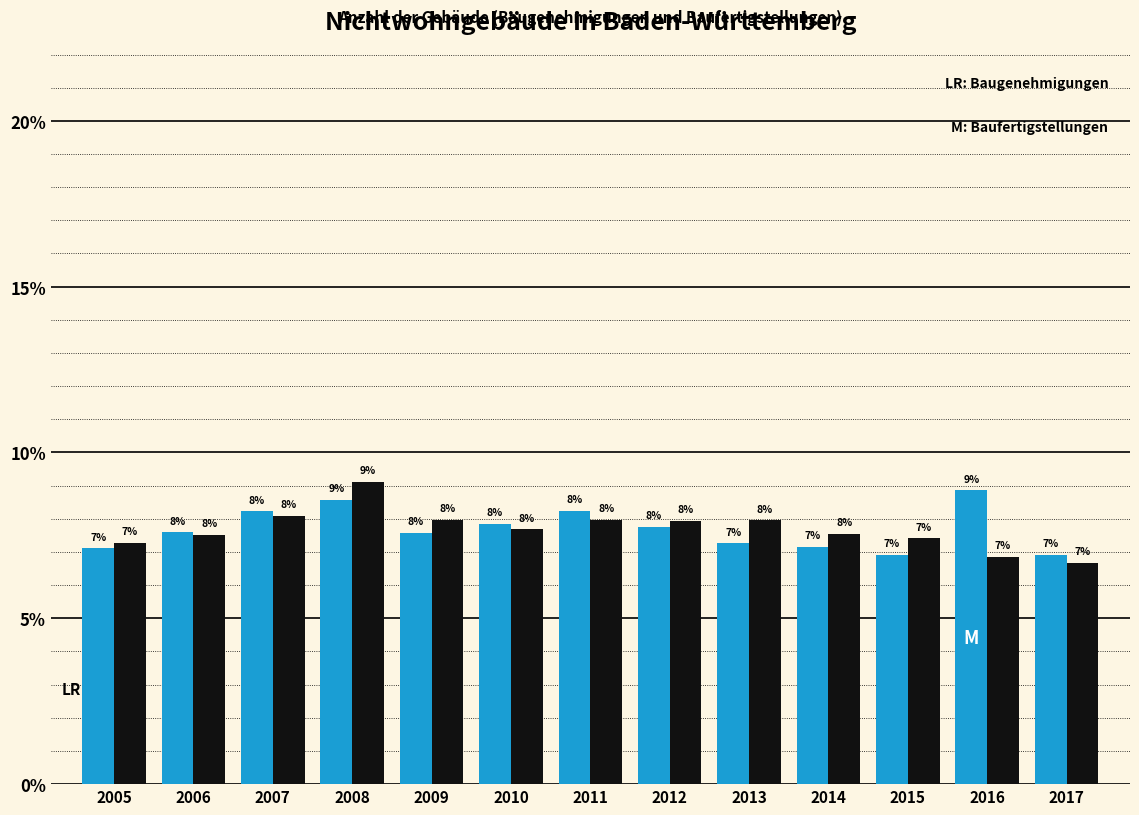

At which category does the chart reach its peak across all series?

2008